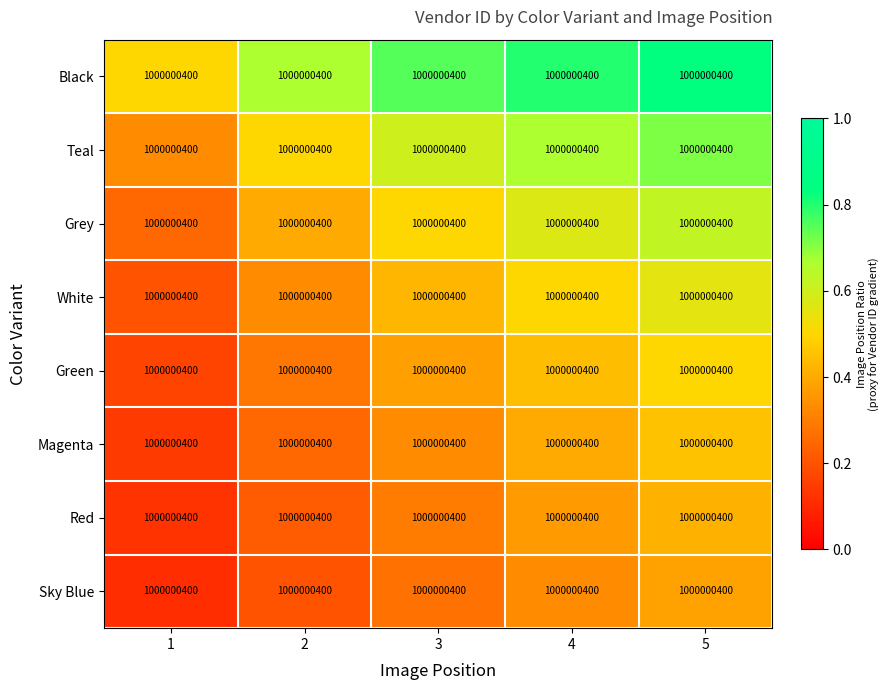

Is it true that Grey equals 1.0 at 5?

False